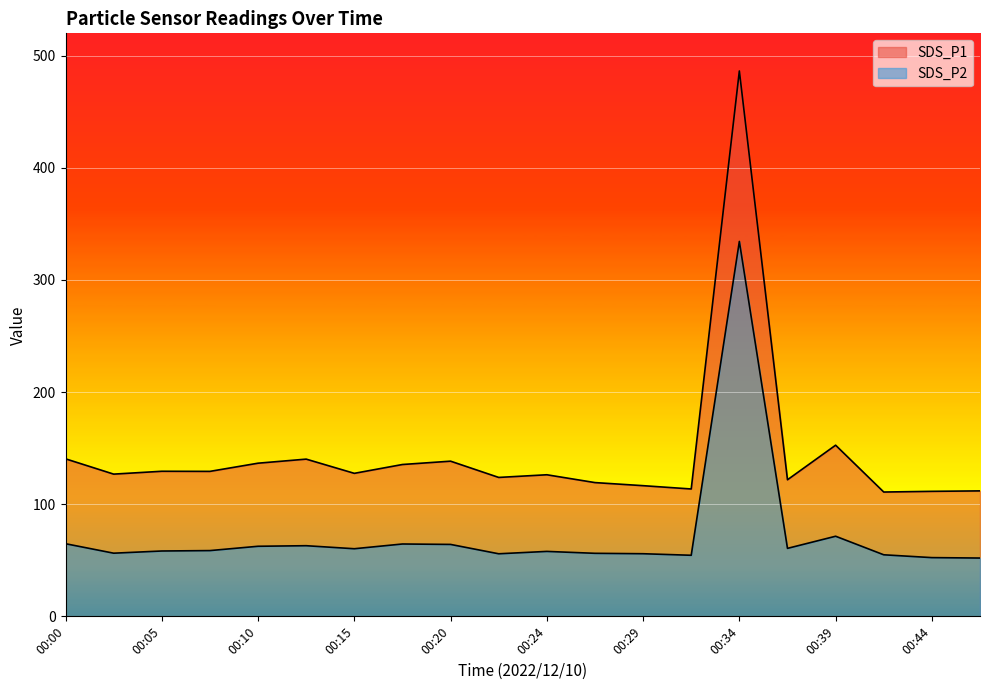

True or false: SDS_P1 has more than 2 points higher than both neighbors.

True